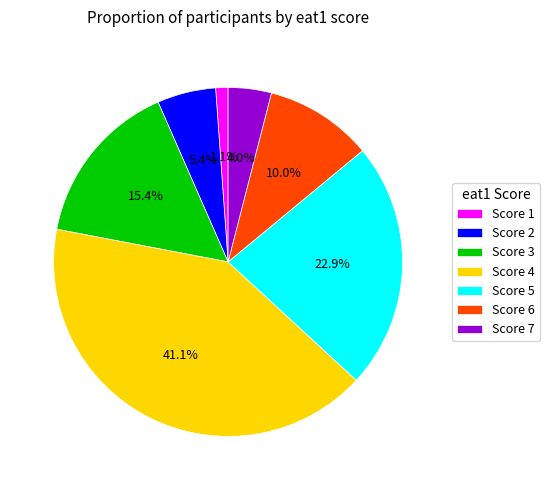

What is the smallest slice in the pie chart?

Score 1